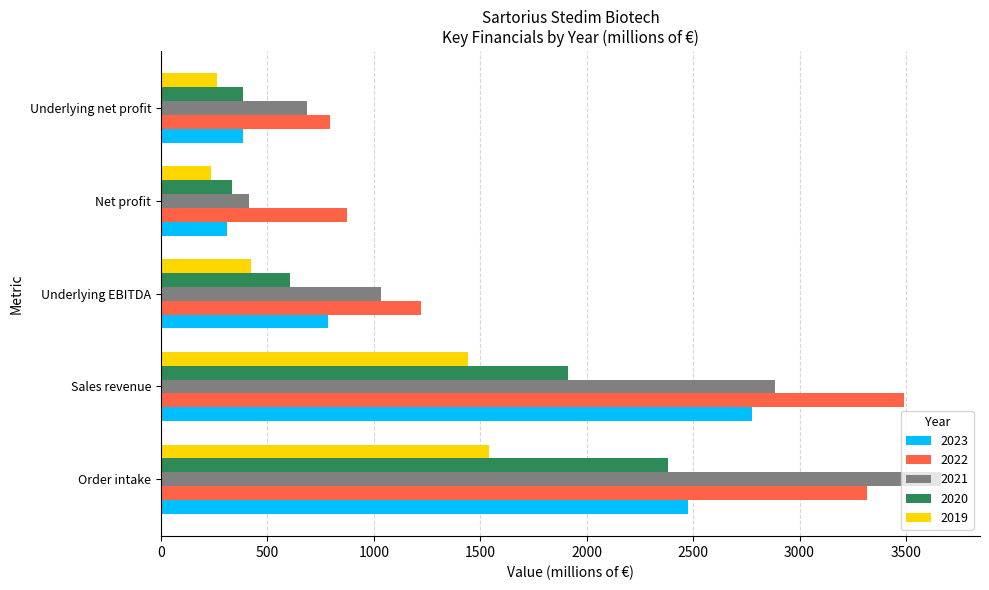

What is the smallest value displayed?

234.5